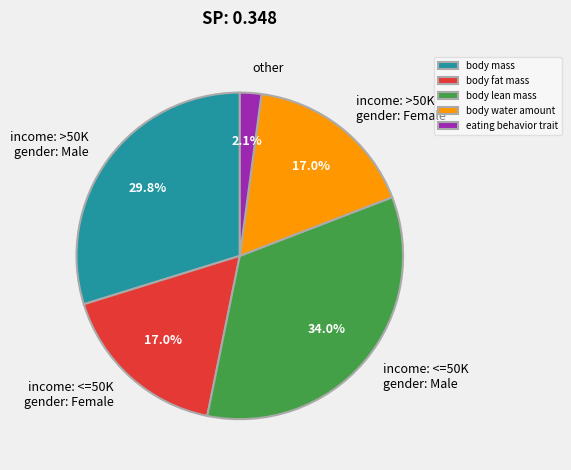

What percentage is the eating behavior trait slice, to the nearest percent?

2%